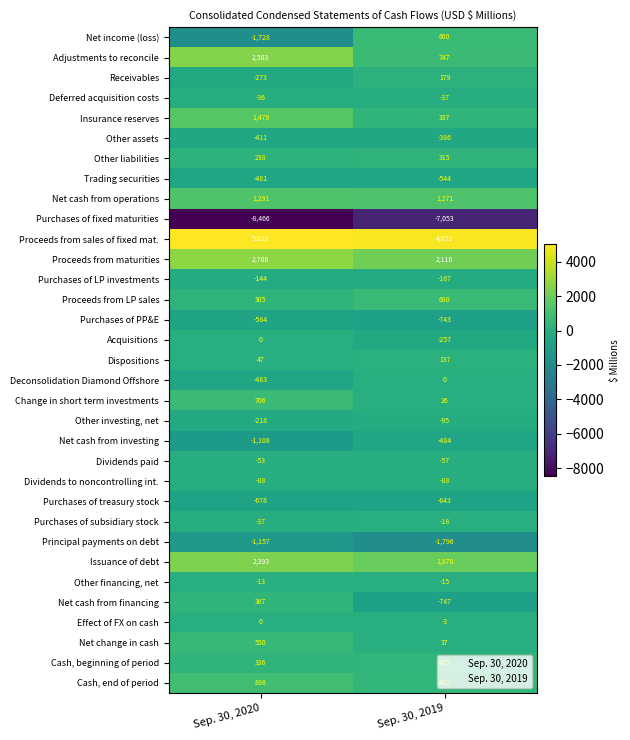

Count the number of categories in the chart.

2